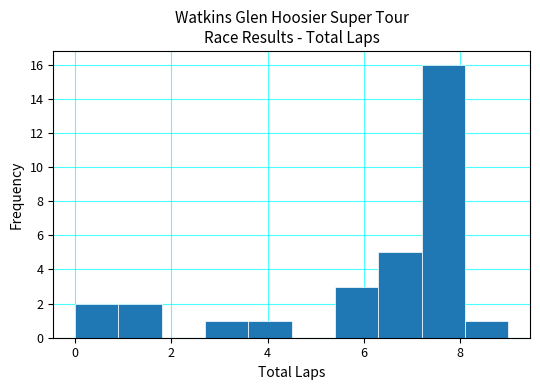

What is the height of the bar covering 6.3 to 7.2 on the x-axis? Neither the bar edges nor the heights are printed on the chart, so give them approximately, as read against the axes.

5